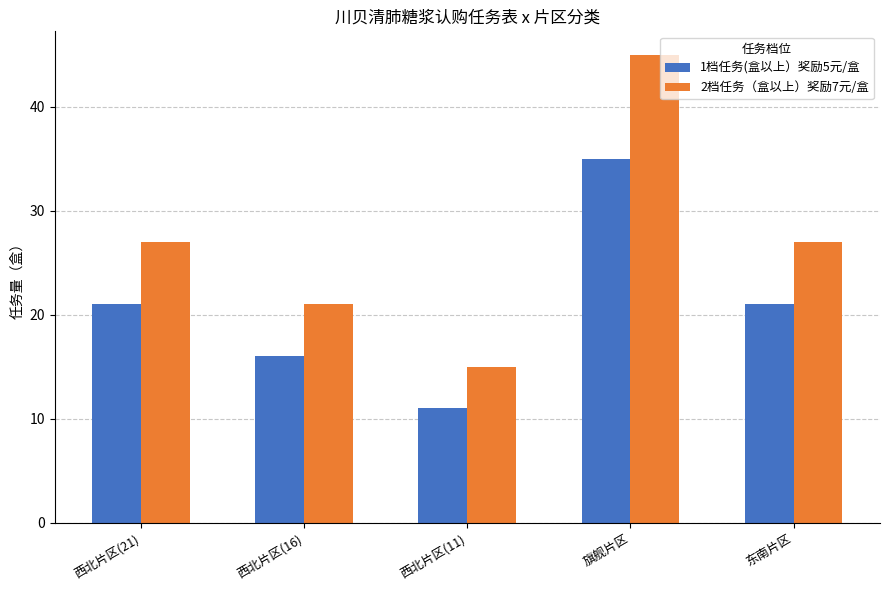

Rank the series by their maximum value, from lowest to highest.

1档任务(盒以上）奖励5元/盒, 2档任务（盒以上）奖励7元/盒